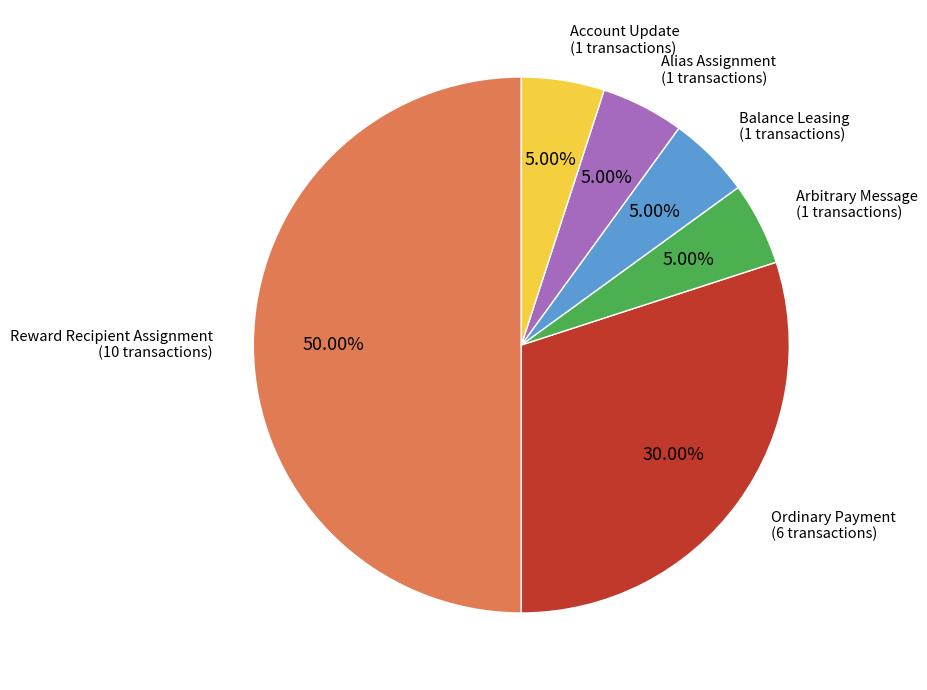

What is the largest slice in the pie chart?

Reward Recipient Assignment